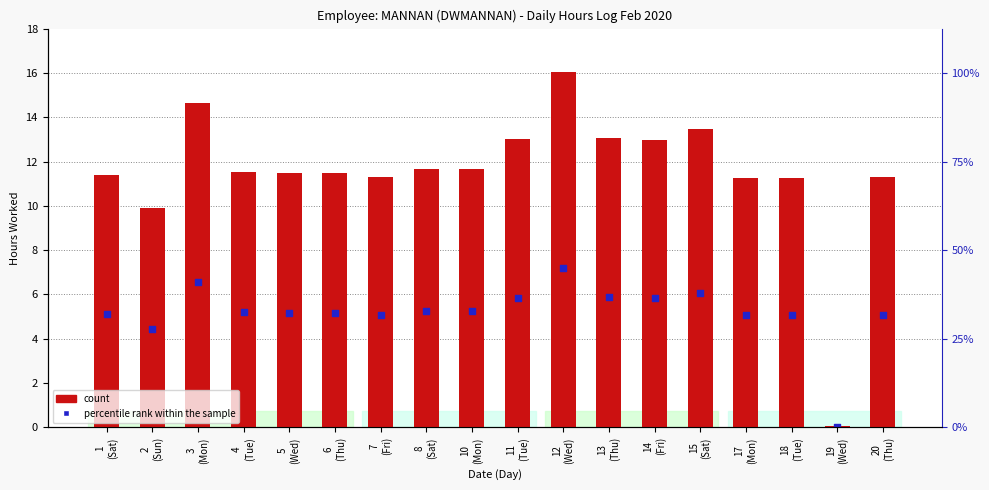

What is the total value across all series at 17
(Mon)?

16.3